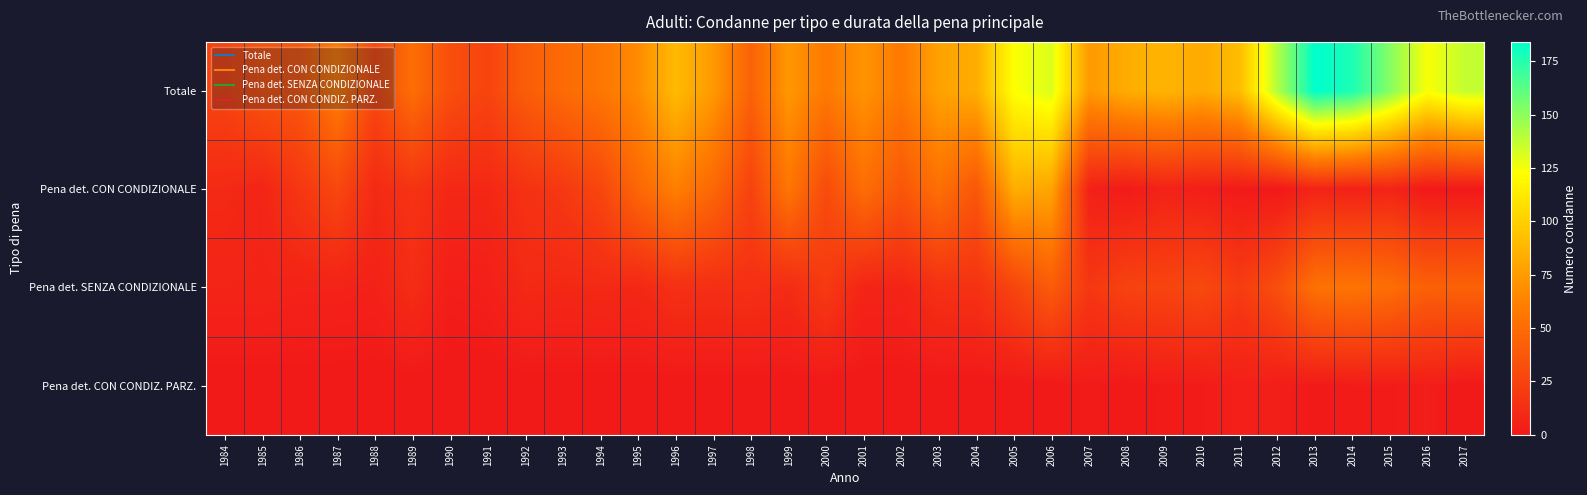

Which series has the largest total across all categories?

Totale